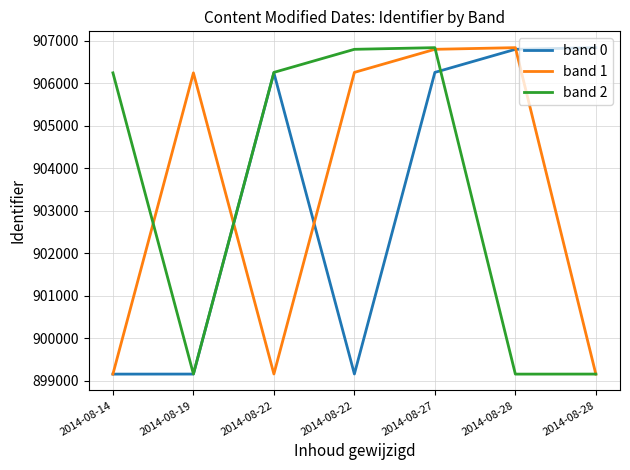

What is the difference between the band 2 values at 2014-08-27 and 2014-08-28?

7682